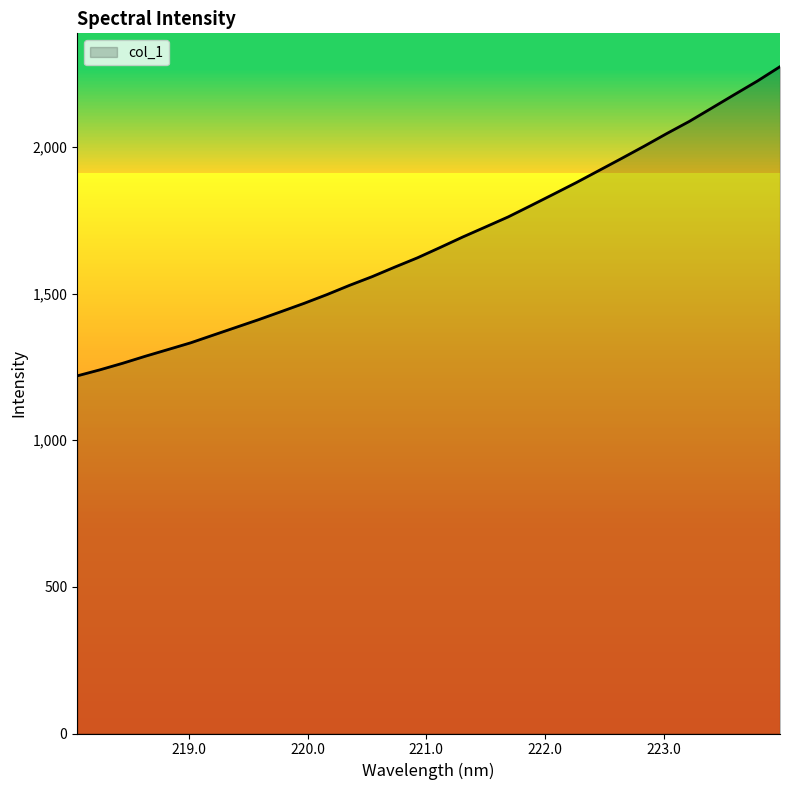

What is the difference between the maximum and minimum values?

1054.6